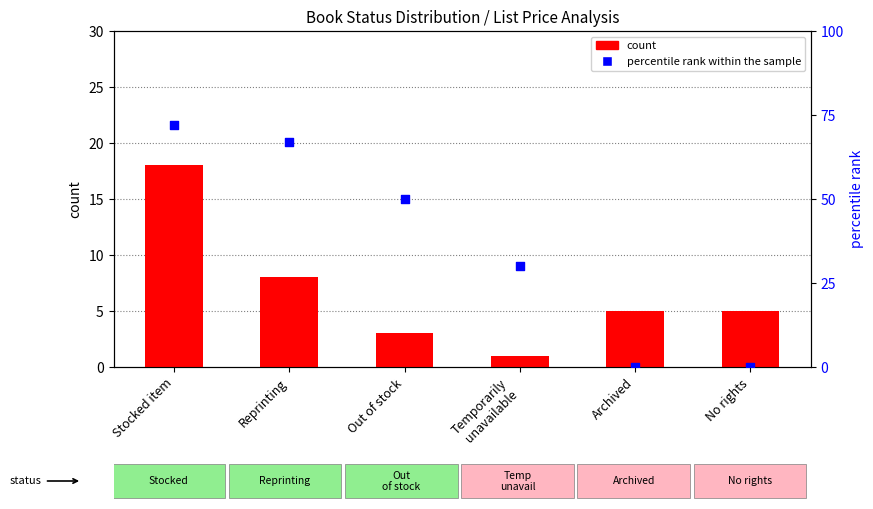

At which category is the sum across all series the highest?

Stocked item